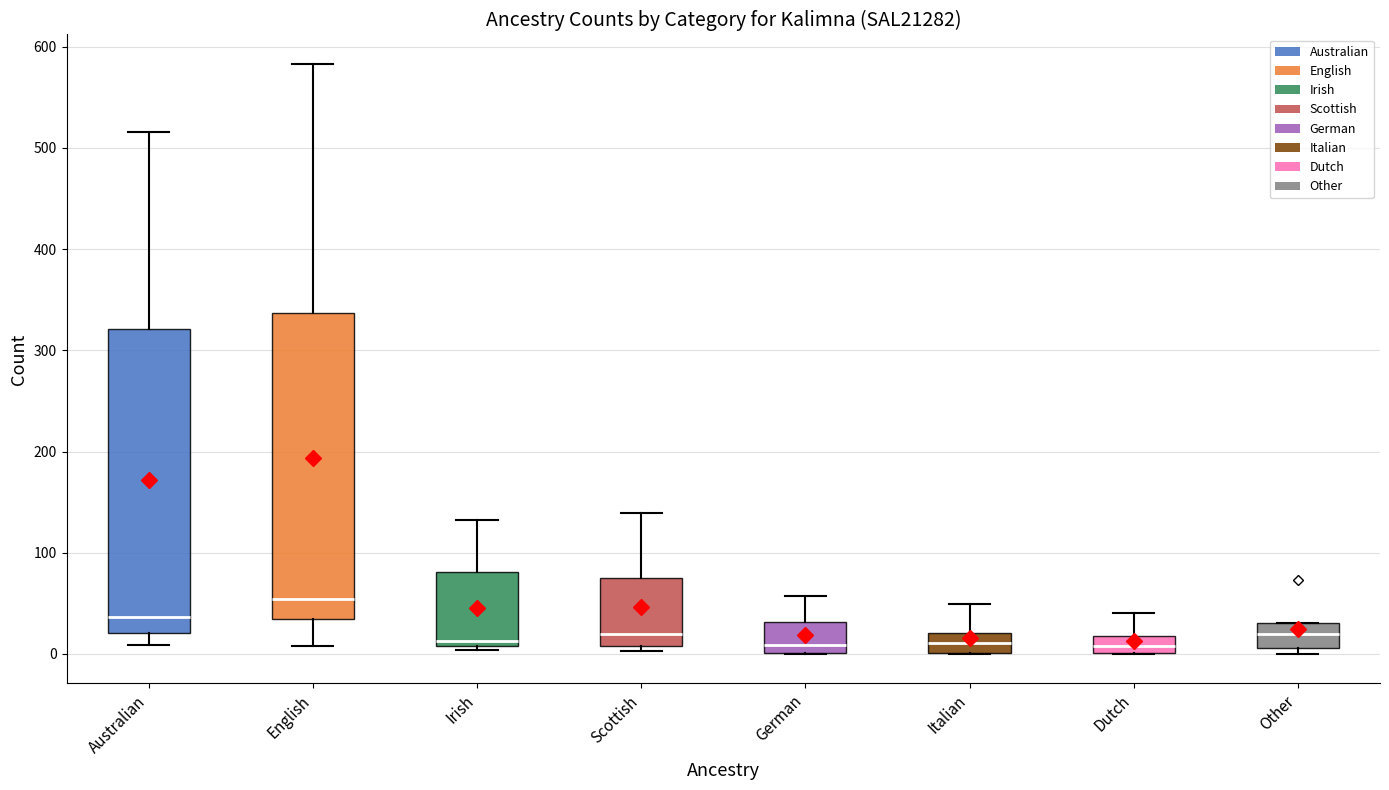

Which box's median line is the highest?

English